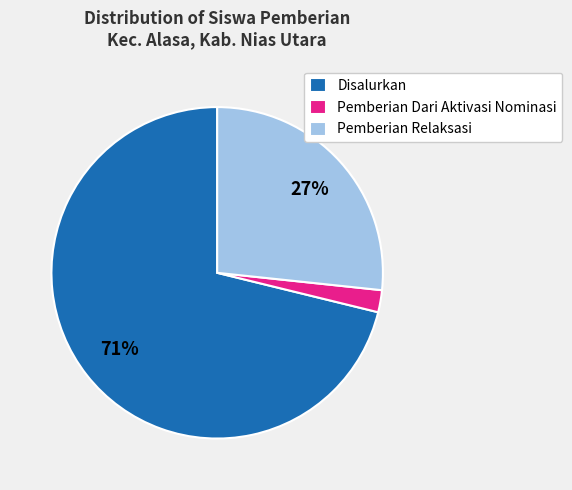

What is the ratio of the value at Pemberian Relaksasi to the value at Disalurkan?

0.4